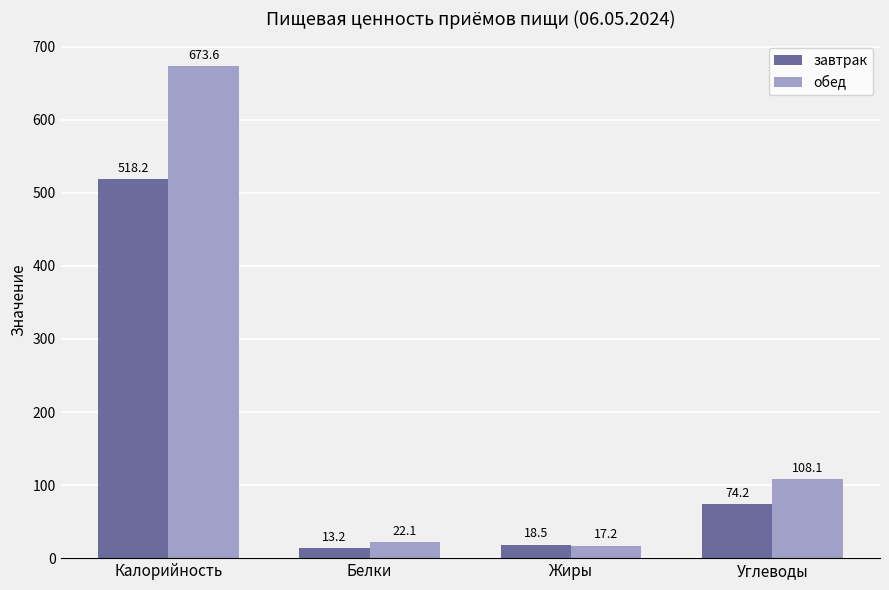

Reading left to right, what are all the values shown in this chart?

завтрак: 518.2	13.2	18.5	74.2
обед: 673.6	22.1	17.2	108.1